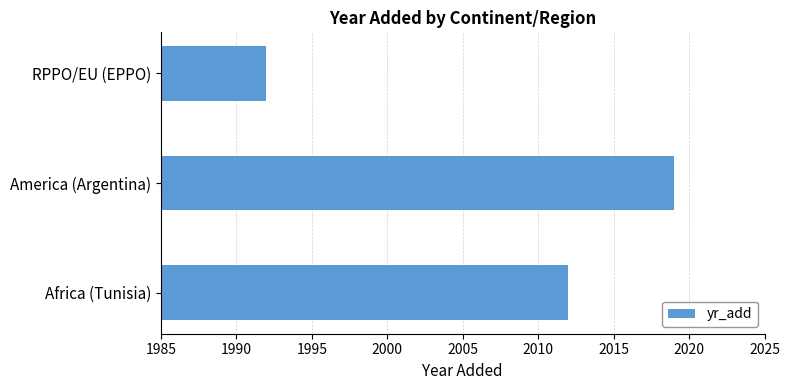

Does the chart contain any negative values?

No